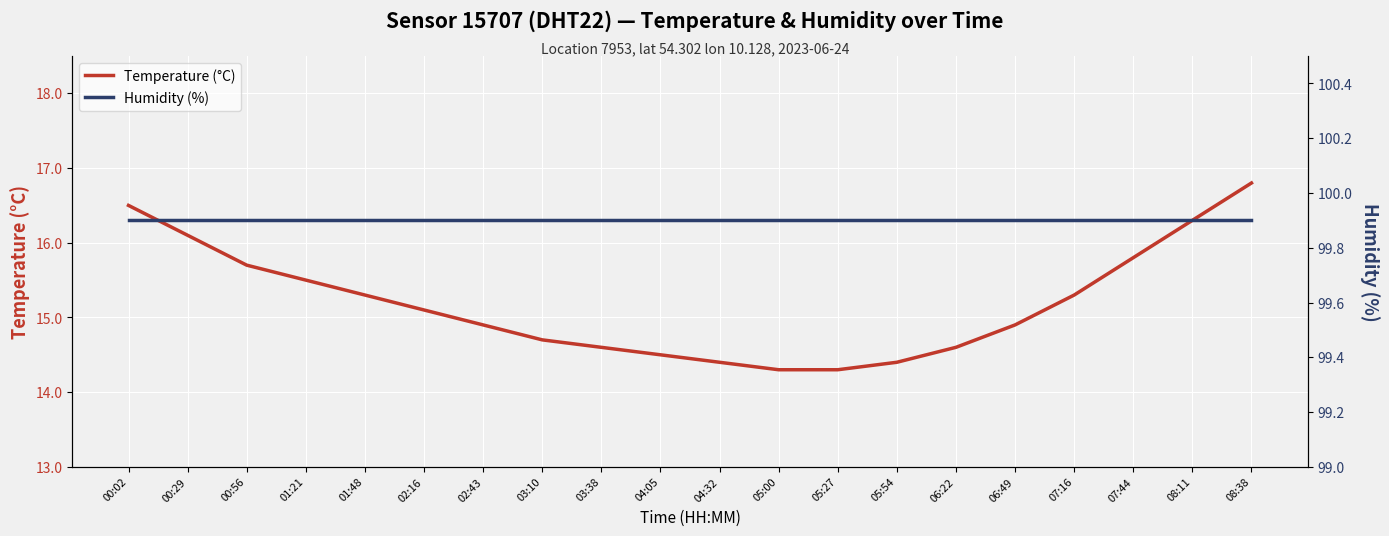

Is this an area chart (filled region under the line)?

No